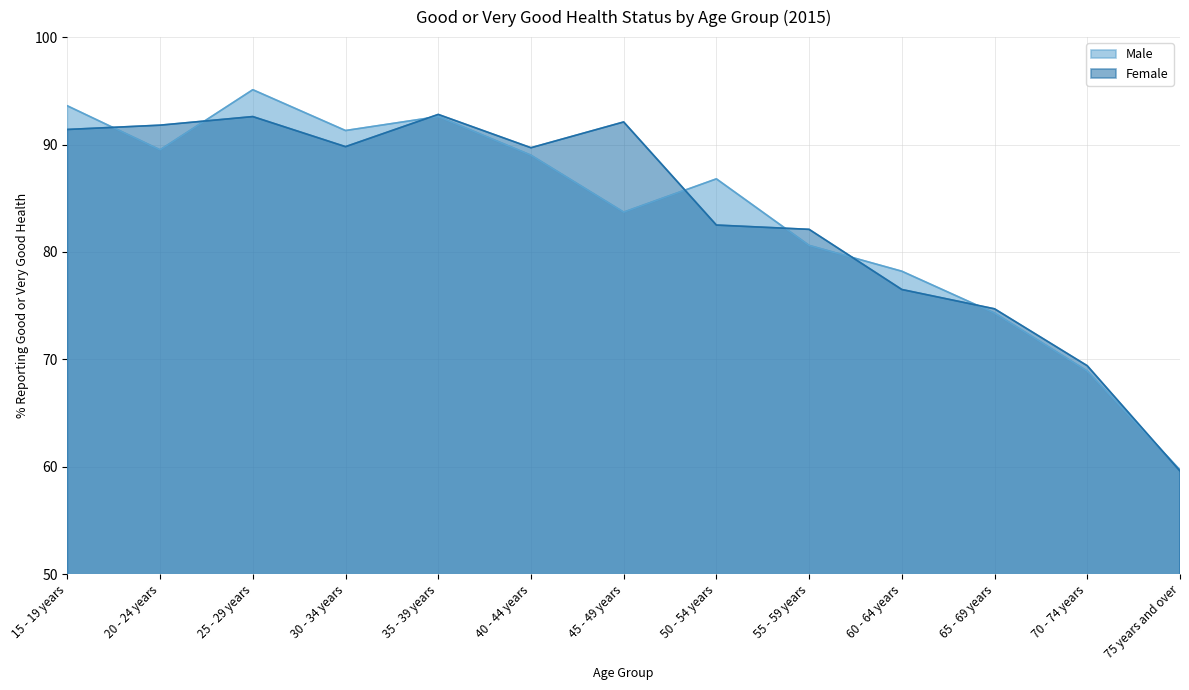

What are all the series names shown in the legend?

Male, Female